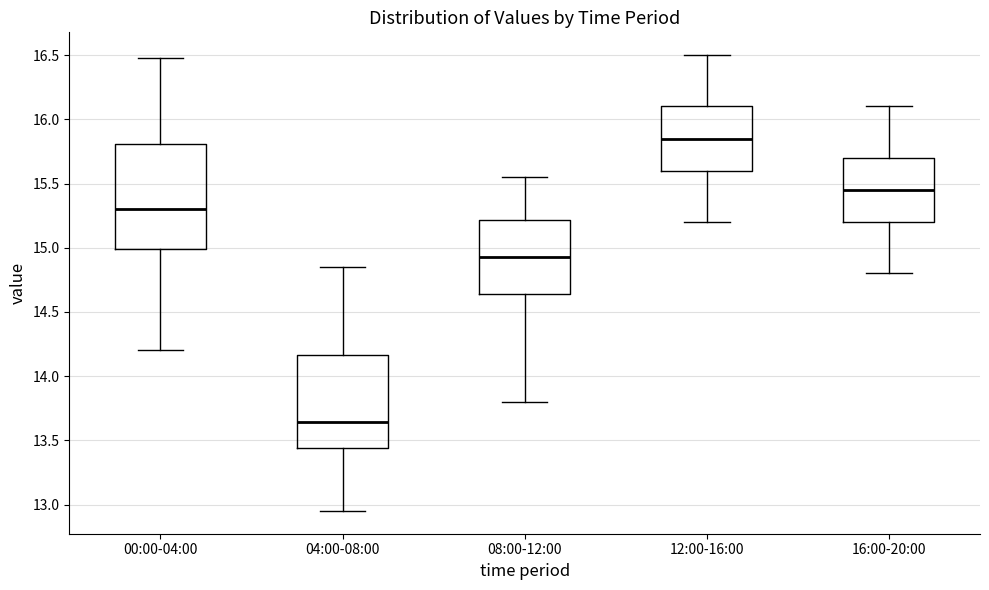

Reading left to right, transcribe this box plot: for each box, give where its median line is, the range the box spans, and where its two whiskers end, as read against the y-axis. The values are not printed on the chart, so give them approximately, as read against the axis.

00:00-04:00: median 15.30, box 15.00 to 15.80, whiskers 14.20 to 16.50
04:00-08:00: median 13.65, box 13.45 to 14.15, whiskers 12.95 to 14.85
08:00-12:00: median 14.95, box 14.65 to 15.20, whiskers 13.80 to 15.55
12:00-16:00: median 15.85, box 15.60 to 16.10, whiskers 15.20 to 16.50
16:00-20:00: median 15.45, box 15.20 to 15.70, whiskers 14.80 to 16.10